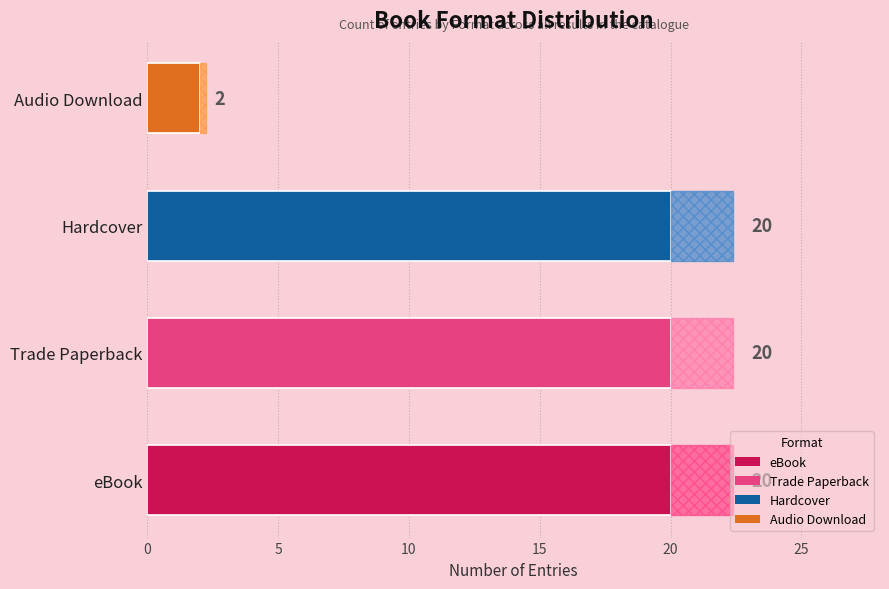

What is the change in value from eBook to Audio Download?

-18